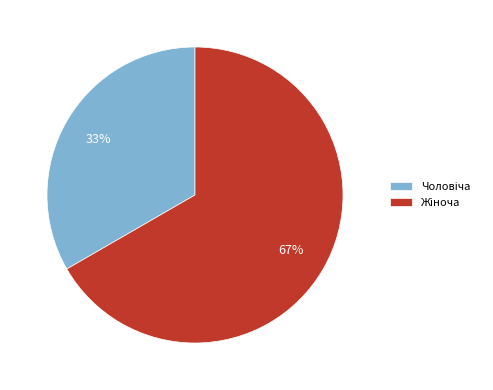

Does any single category account for the majority?

Yes